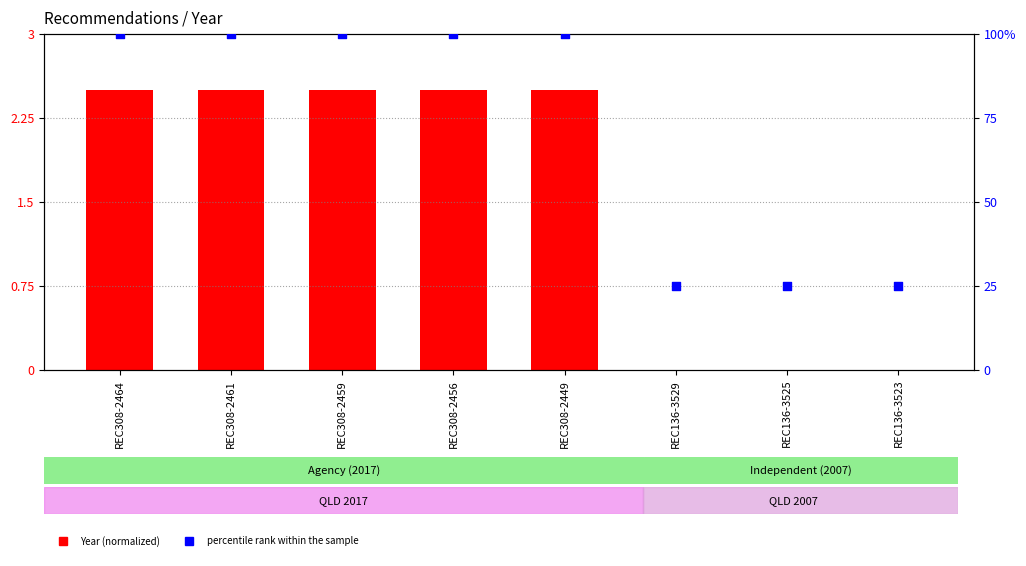

Which series reaches the minimum Y coordinate?

Year (normalized)